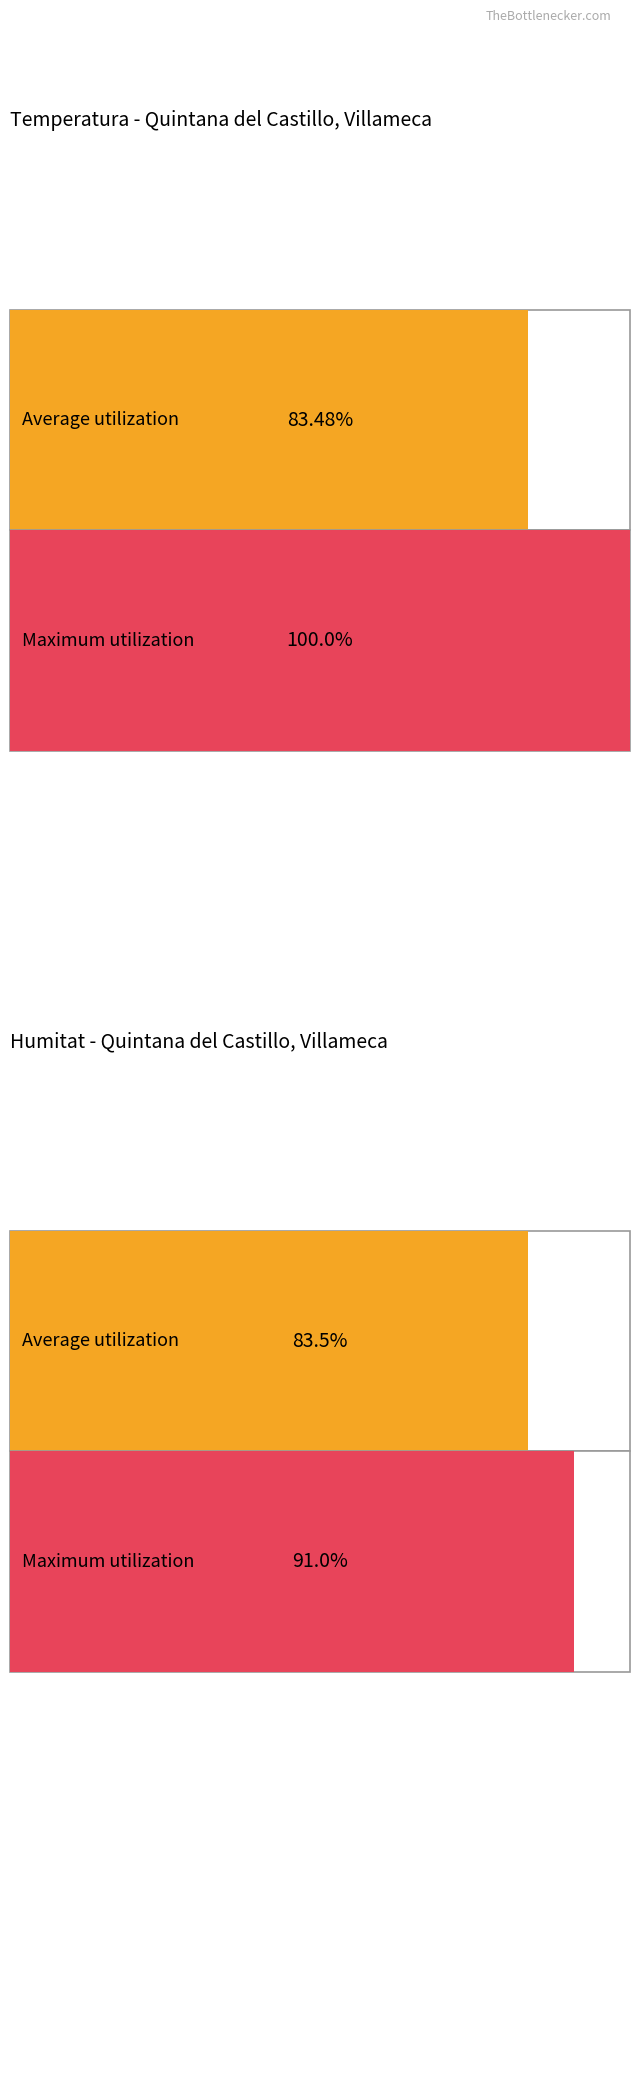

The value of Velocitat del vent (km/h) at 04:00 is 7.4. True or false?

False